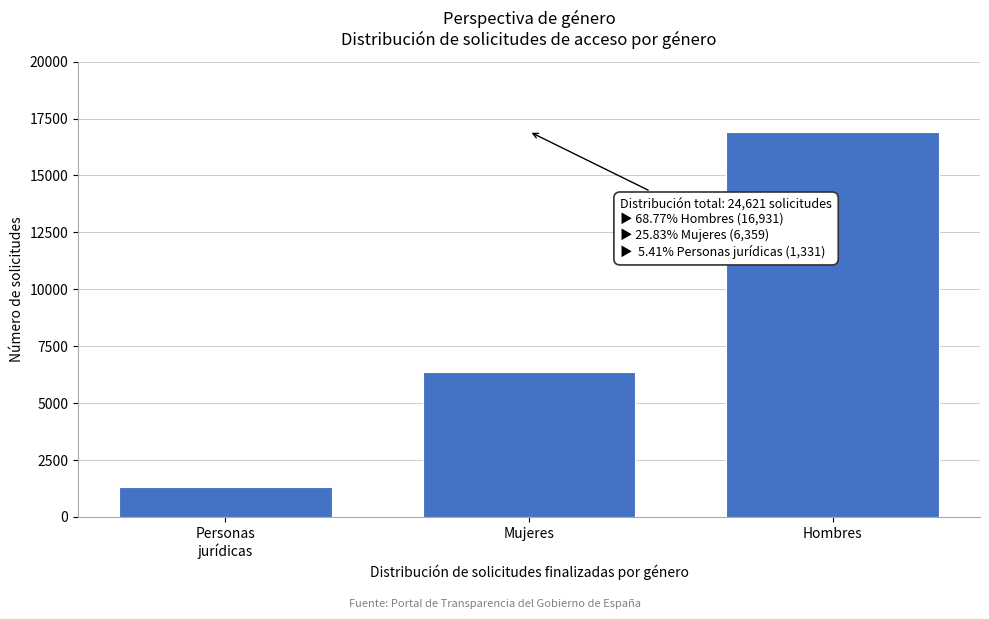

Reading left to right, list all the values displayed in this chart.

1331	6359	16931